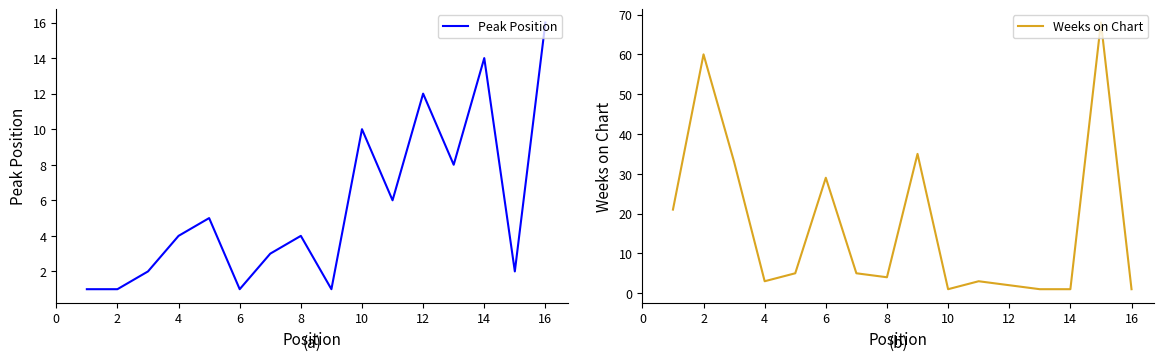

The value of Weeks on Chart at 4 is 3. True or false?

True